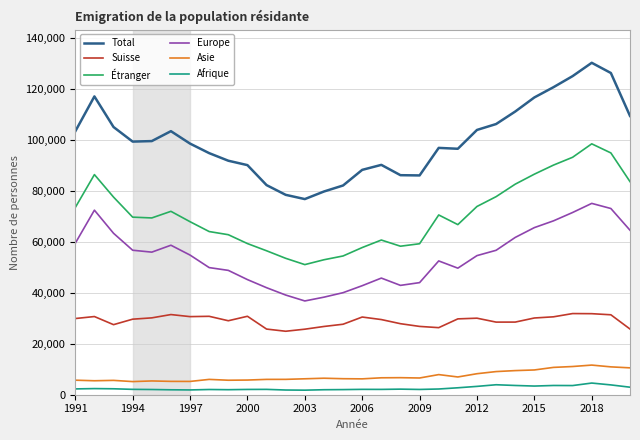

Rank the series by their maximum value, from lowest to highest.

Afrique, Asie, Suisse, Europe, Étranger, Total